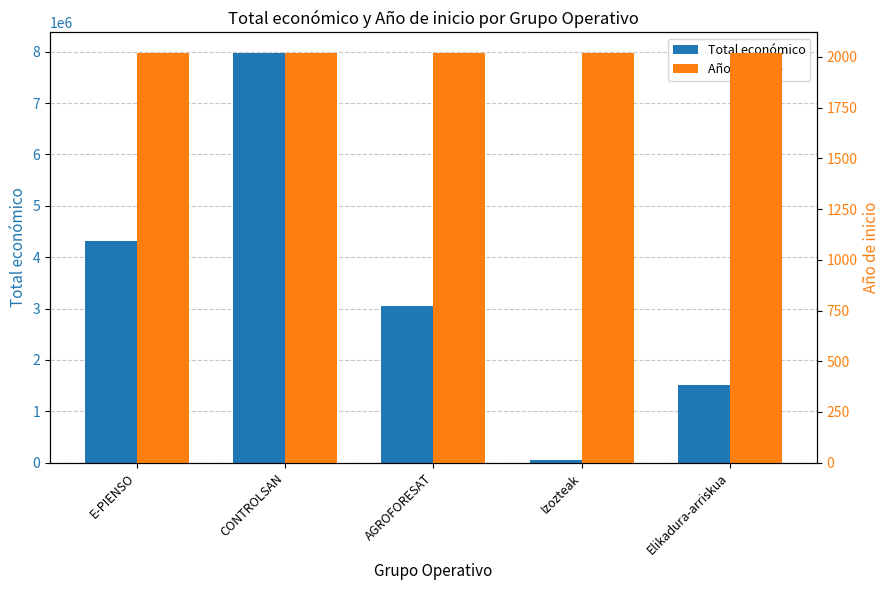

Which label corresponds to the largest value in the chart?

CONTROLSAN